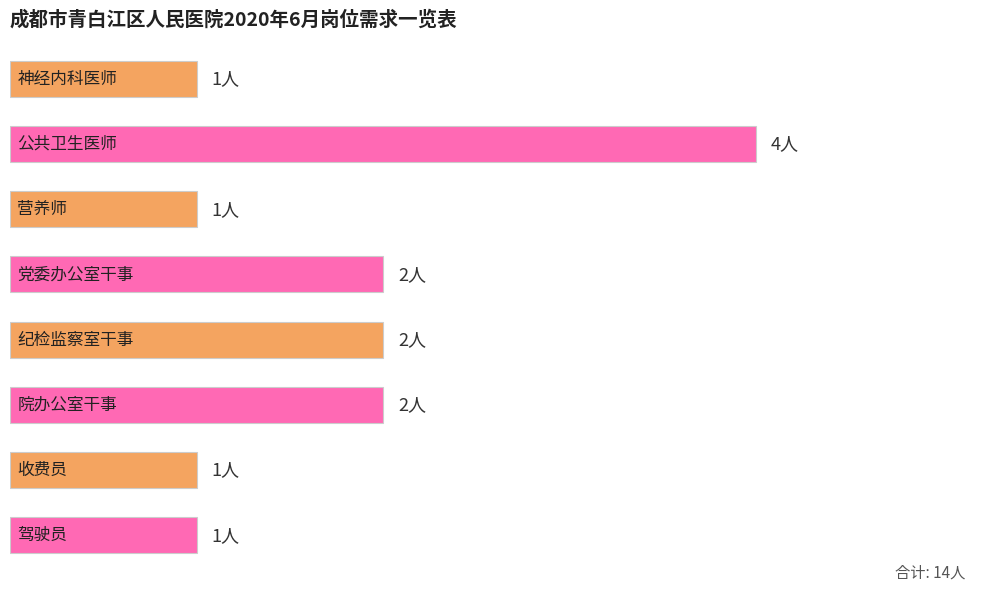

Does the chart contain any negative values?

No